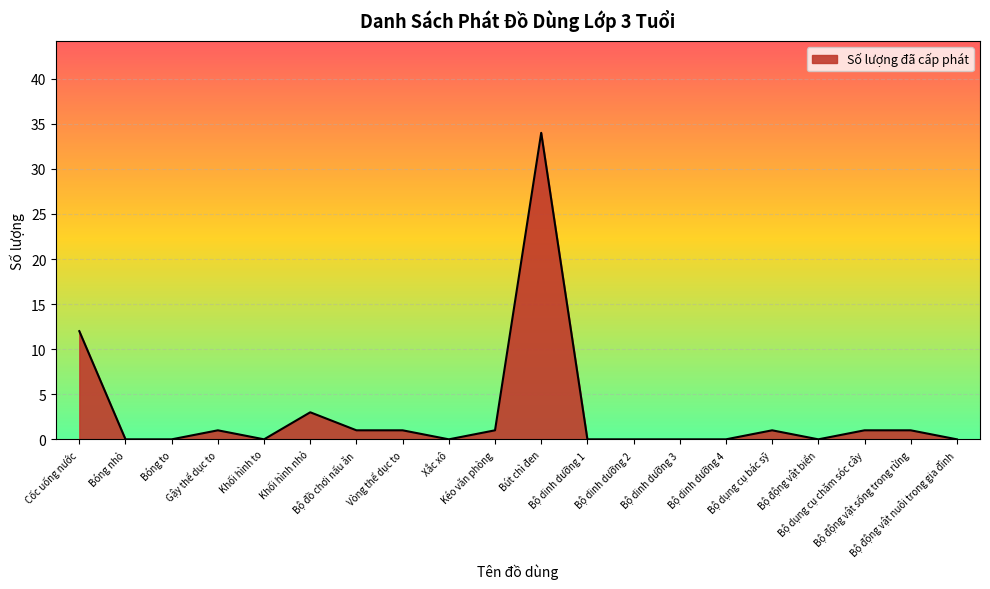

The chart shows a value of 1 at Bộ động vật sống trong rừng. True or false?

True